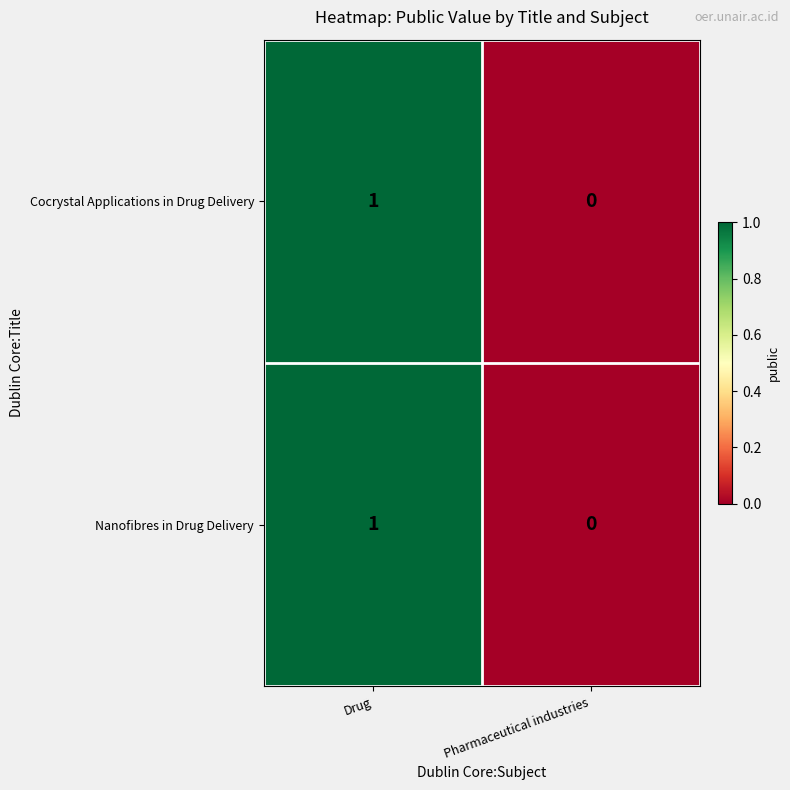

At which label is Nanofibres in Drug Delivery closest to 0?

Pharmaceutical industries